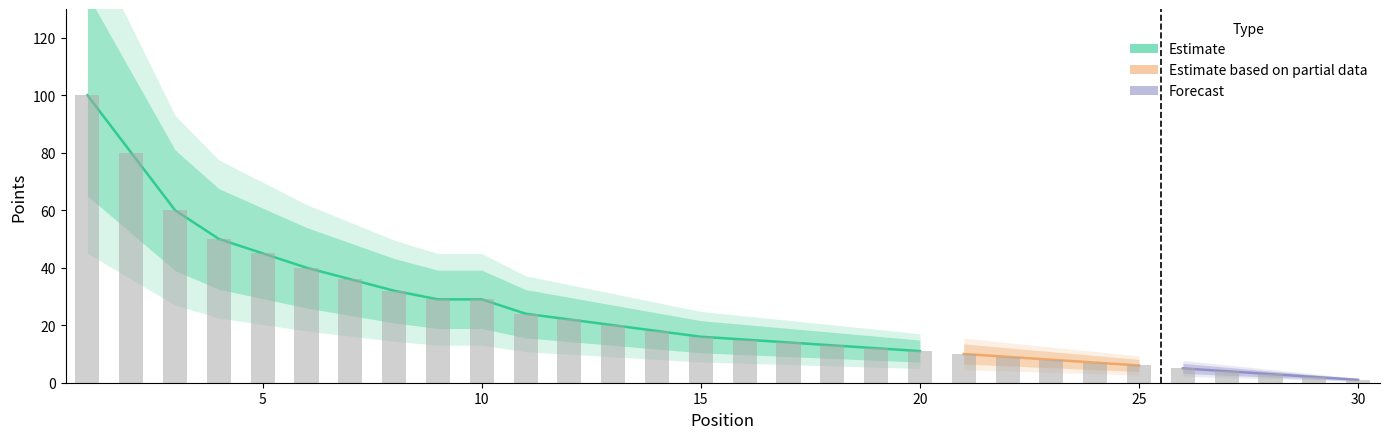

What is the value of the PUNTI VALIDI bar at the 25th from the left?

6